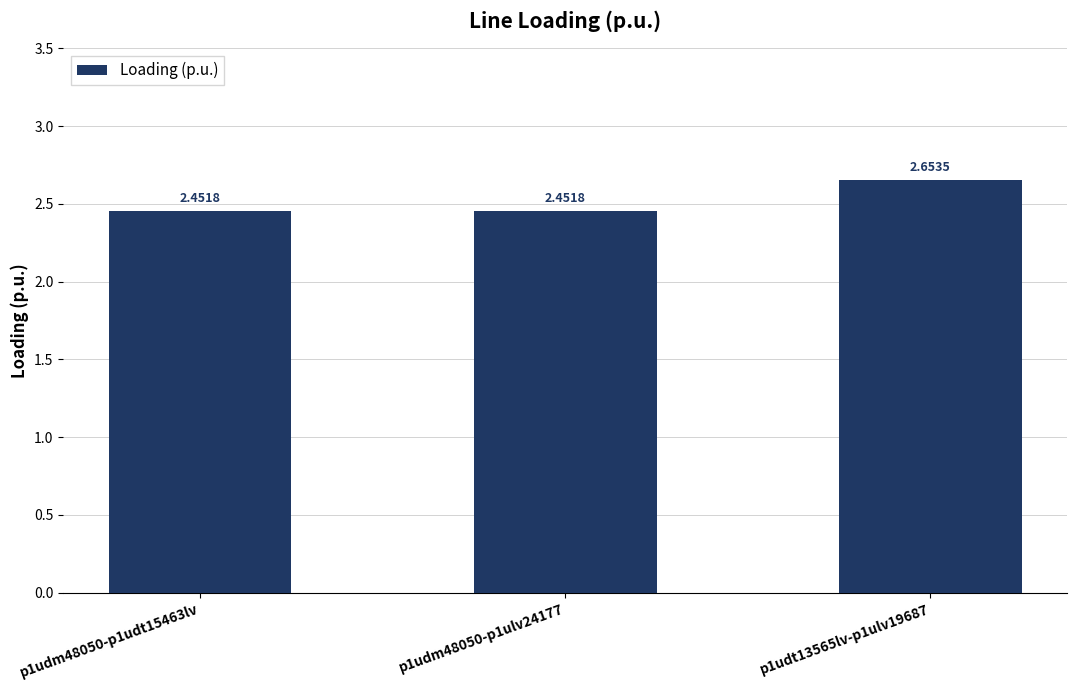

What is the label of the 1st bar from the left?

p1udm48050-p1udt15463lv